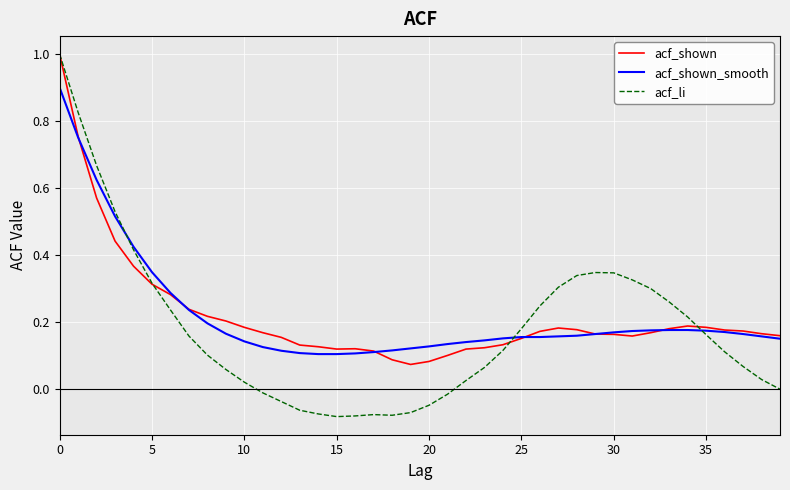

What is the maximum value for acf_shown?

1.0